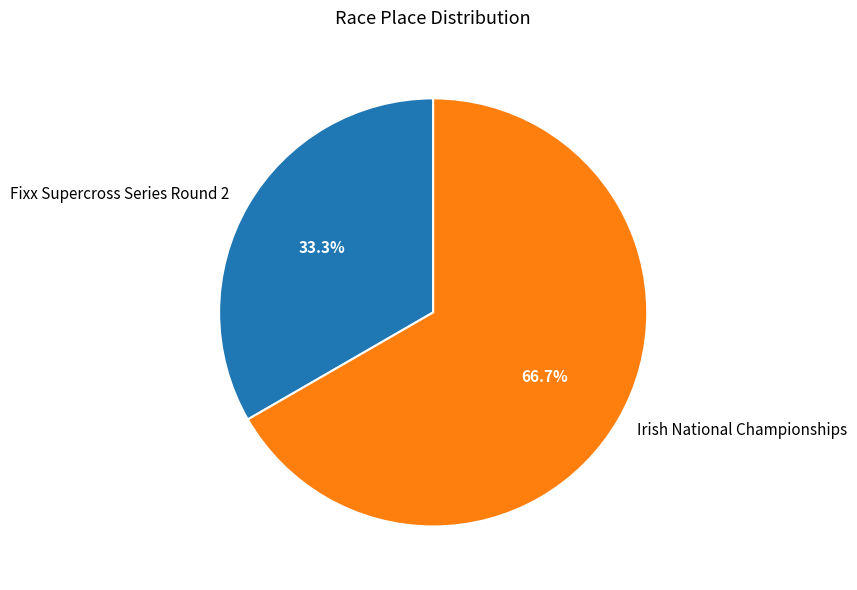

Count the number of slices in the pie.

2